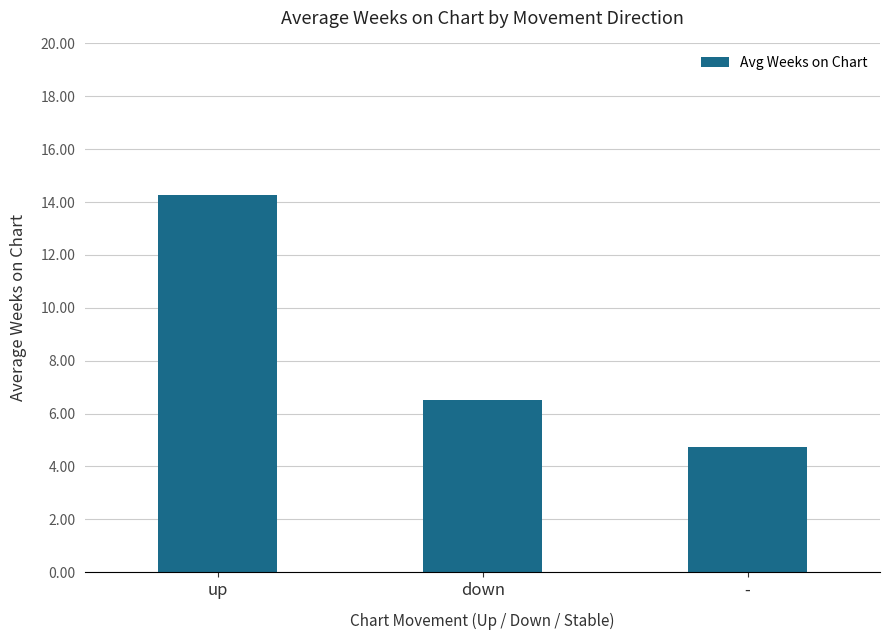

What is the ratio of the value at - to the value at down?

0.7